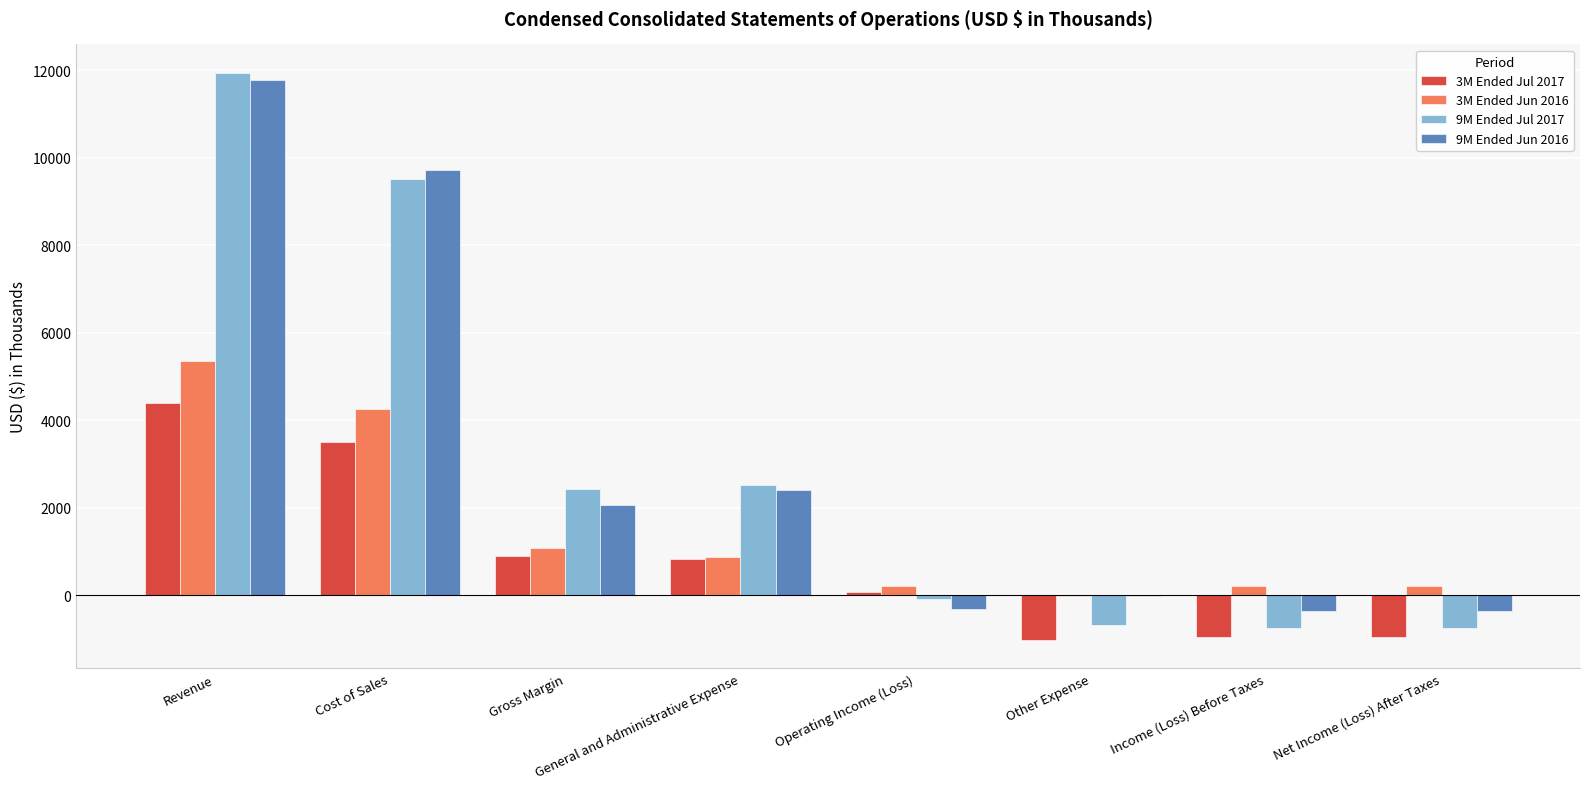

What is the greatest value displayed?

11938